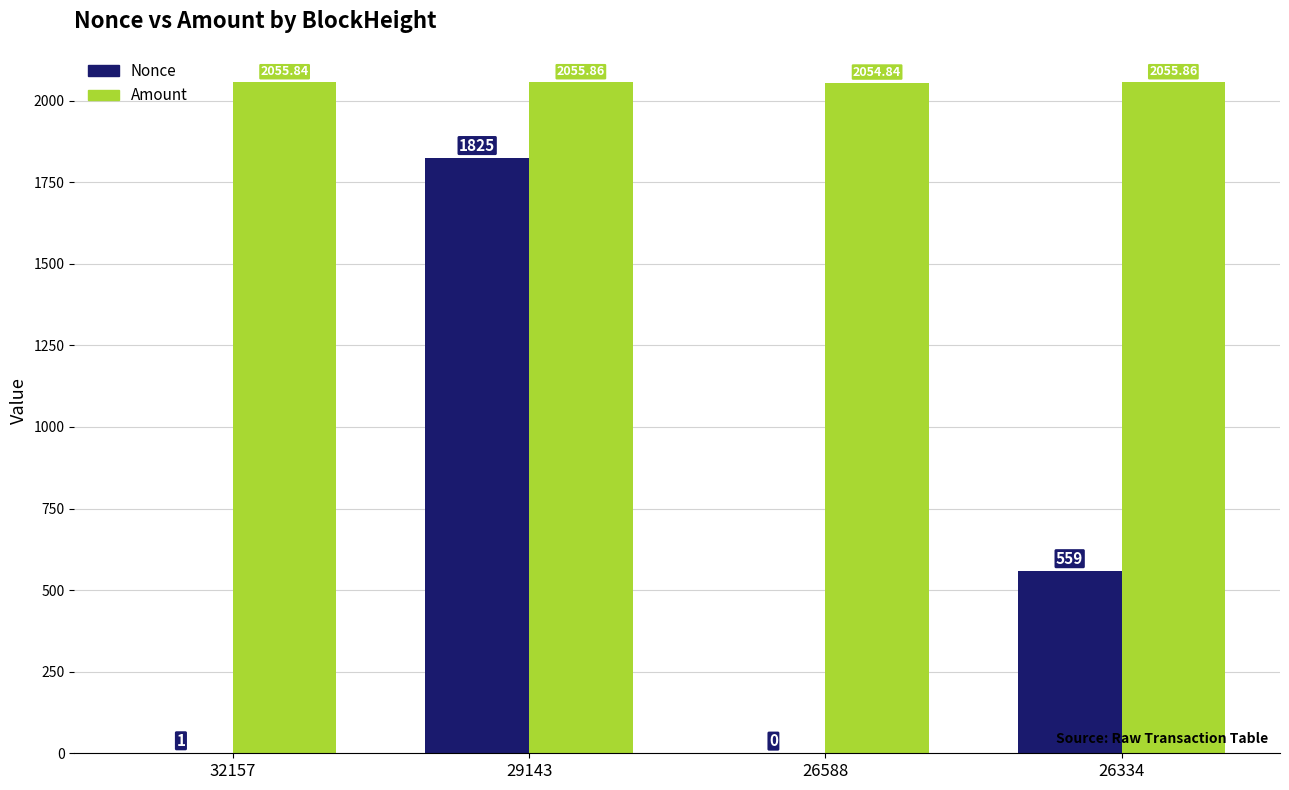

Which series has the largest total across all categories?

Amount